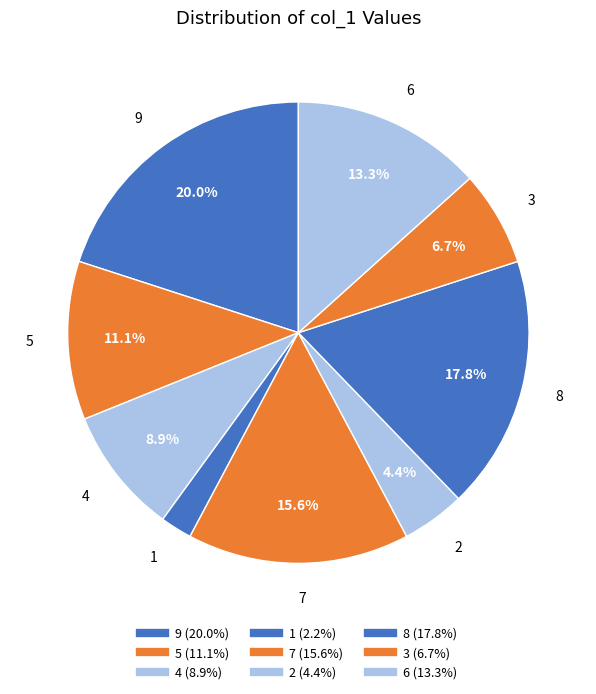

Is there a majority slice in this chart?

No